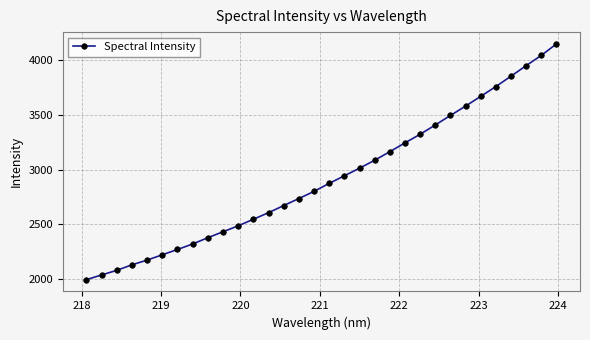

What is the smallest value displayed?

1996.7